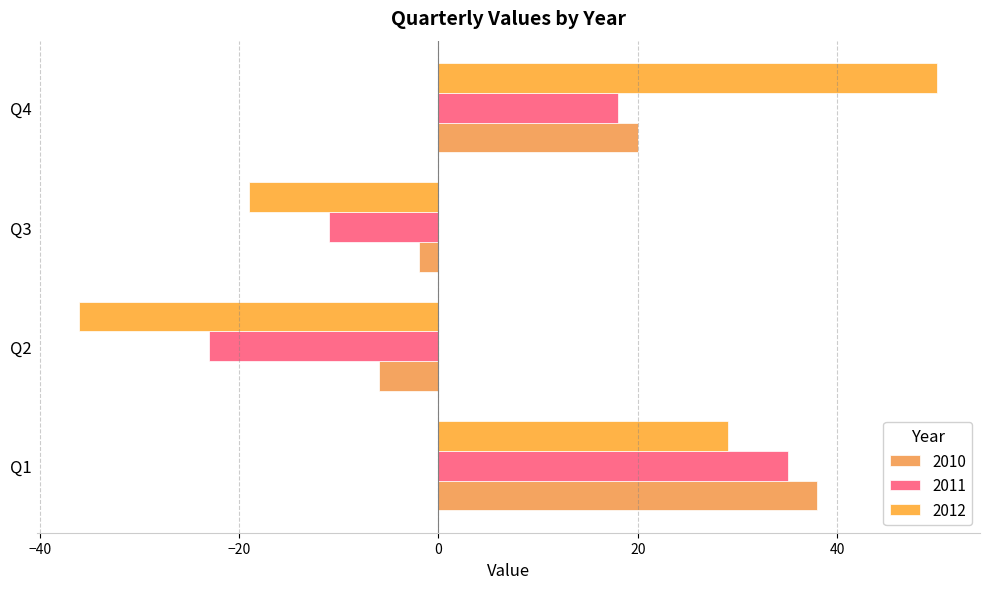

Reading left to right, what are all the values shown in this chart?

2010: 38	-6	-2	20
2011: 35	-23	-11	18
2012: 29	-36	-19	50